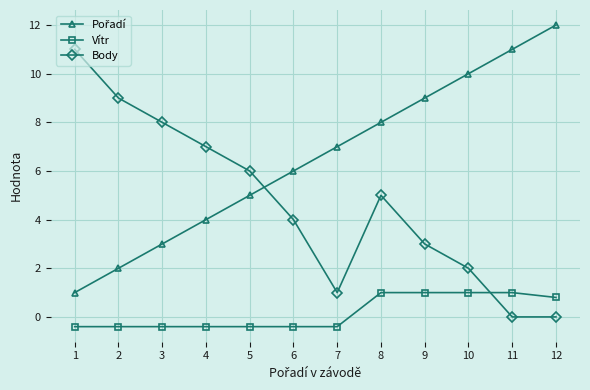

What is the sum of the Vítr values at 11 and 1?

0.6